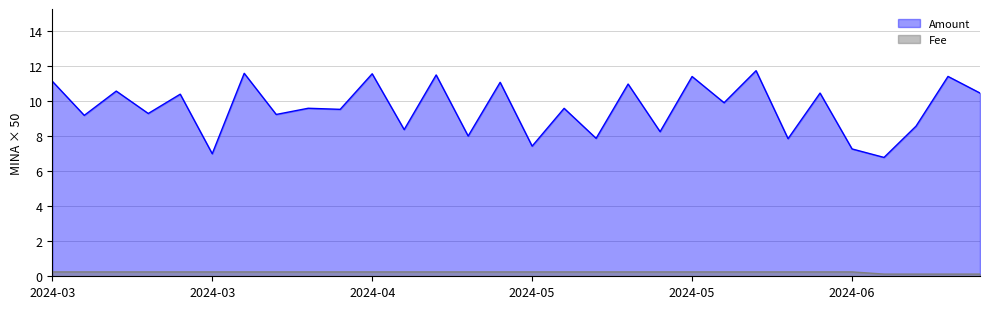

True or false: Fee and Amount intersect in this chart.

False